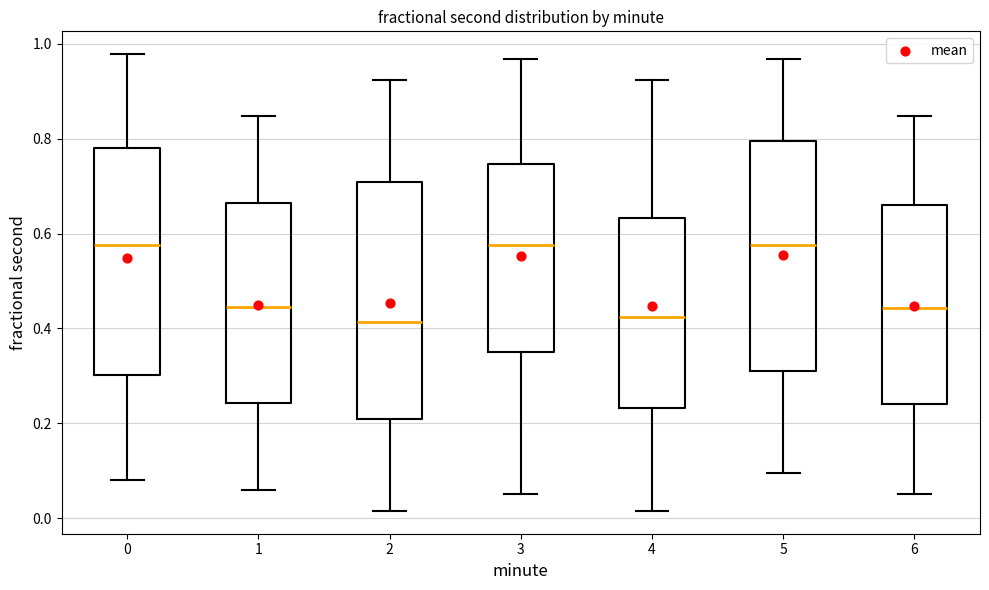

Where does the median line of the box at x = 4 sit on the y-axis? The values are not printed on the chart, so give them approximately, as read against the axis.

0.42